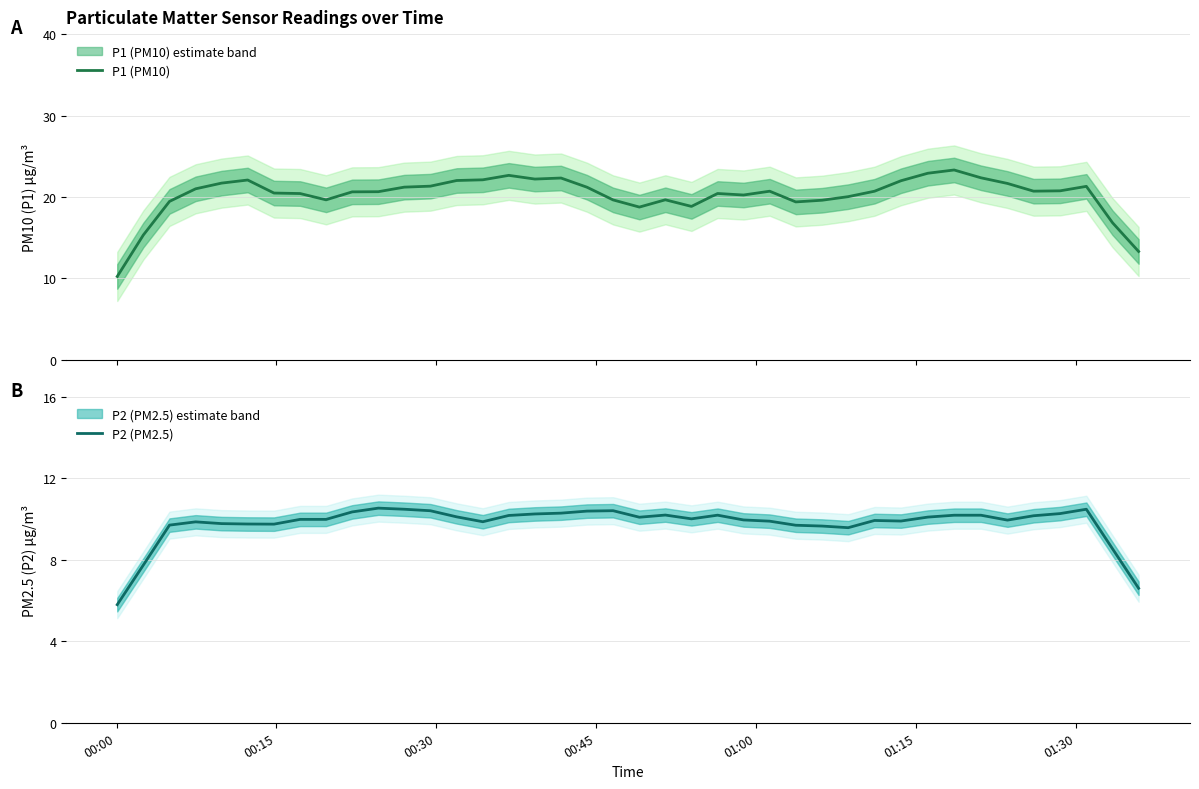

What is the minimum value for P1 (PM10)?

10.2